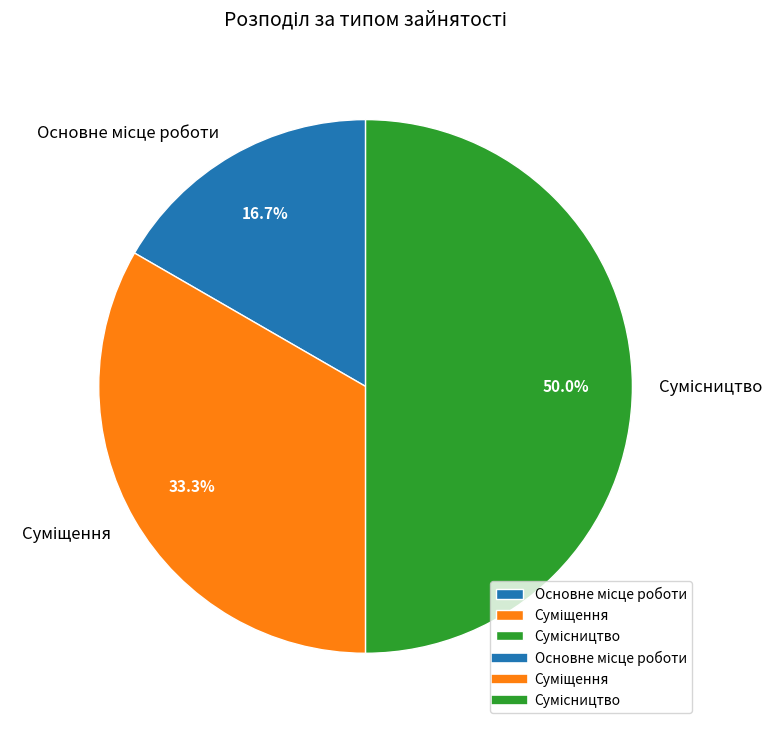

How many segments does this pie chart have?

3